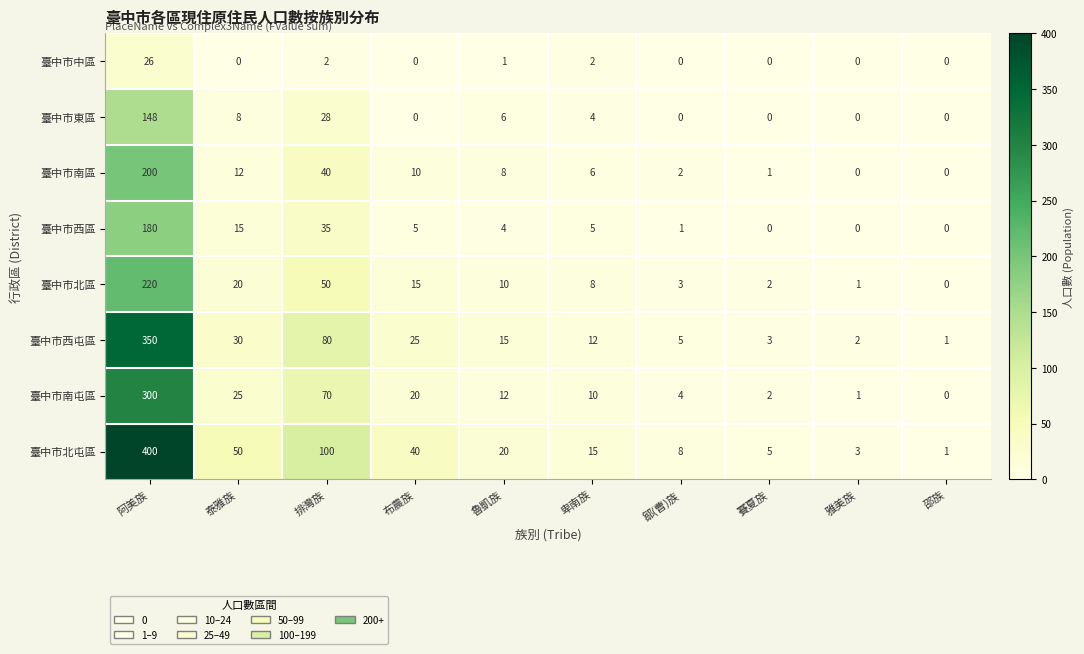

What is the sum of all 臺中市北區 values?

329